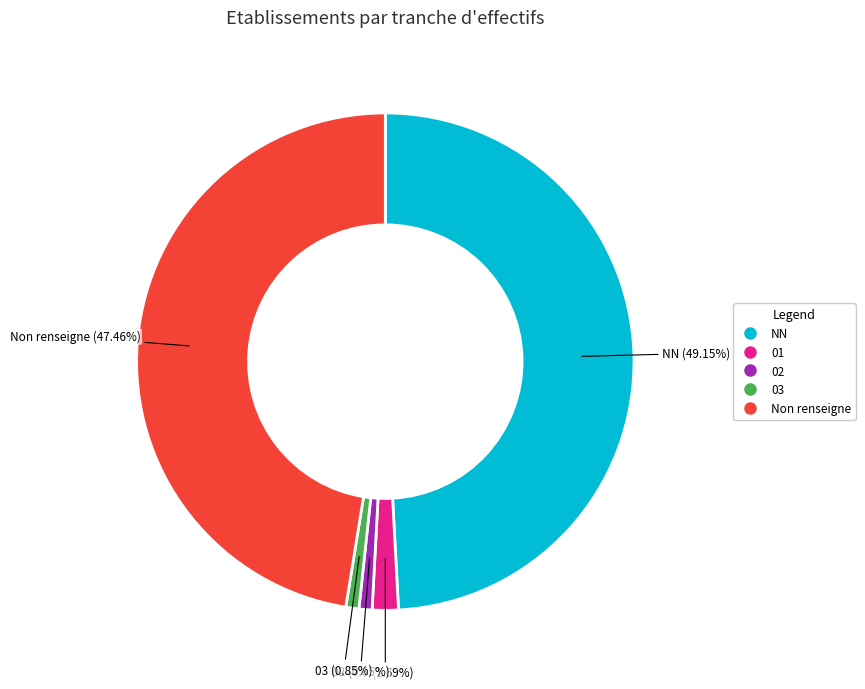

Does any single category account for the majority?

No